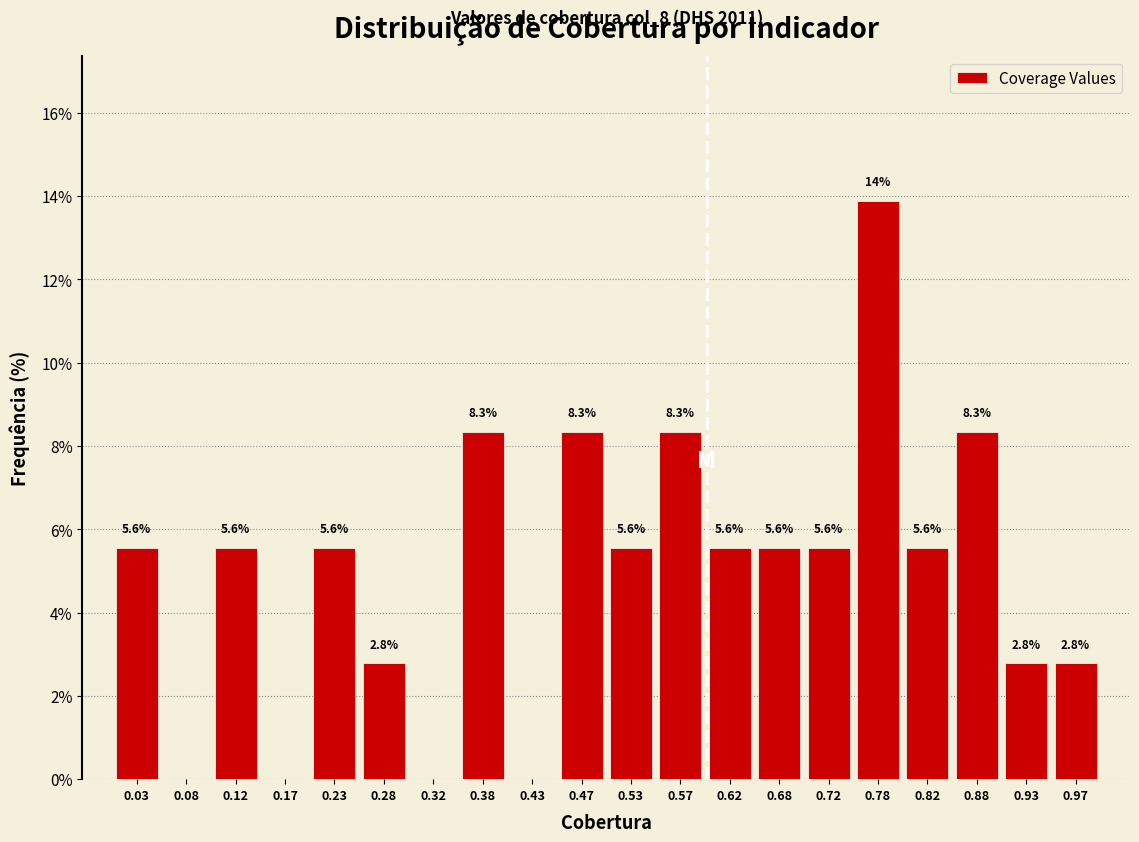

Over which range of the x-axis is the bar tallest?

0.75 to 0.80